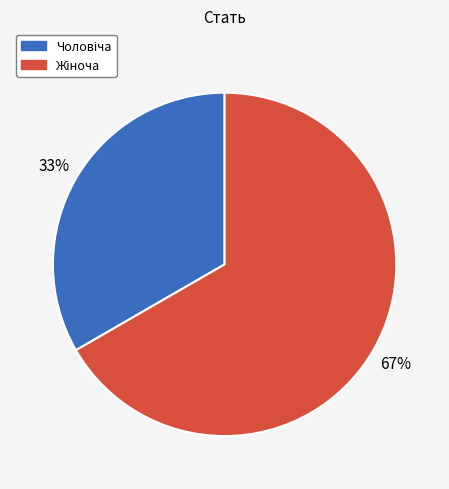

Is there a majority slice in this chart?

Yes